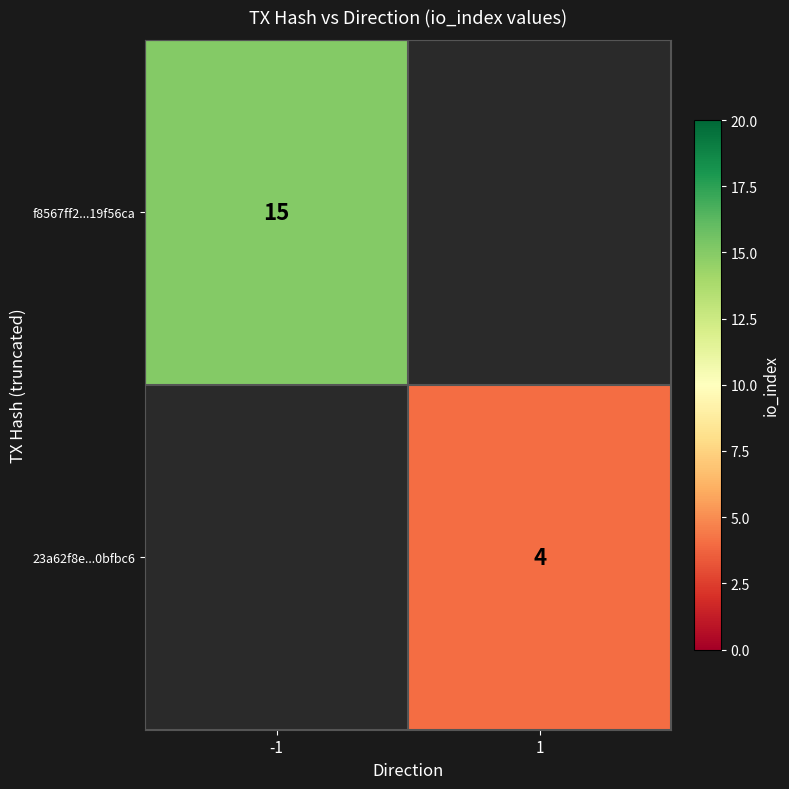

Is it true that 23a62f8e...0bfbc6 equals 1 at 1?

False